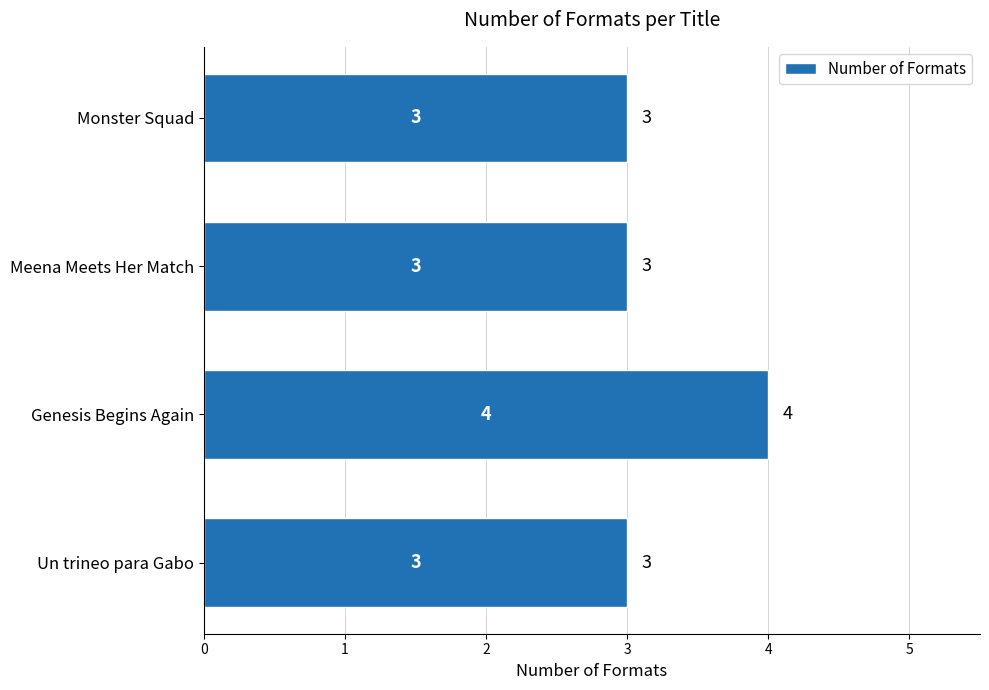

True or false: the data shows 5 at Un trineo para Gabo.

False